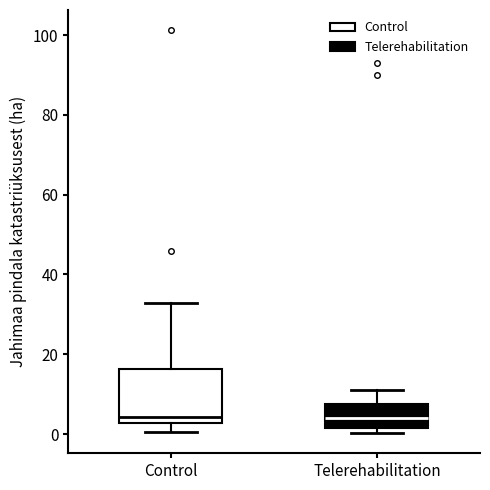

Reading left to right, read every box against the y-axis: the position of its median line, the range the box covers, and the ends of its whiskers. The values are not printed on the chart, so give them approximately, as read against the axis.

Control: median 4, box 2 to 16, whiskers 0 to 32
Telerehabilitation: median 4, box 2 to 8, whiskers 0 to 12